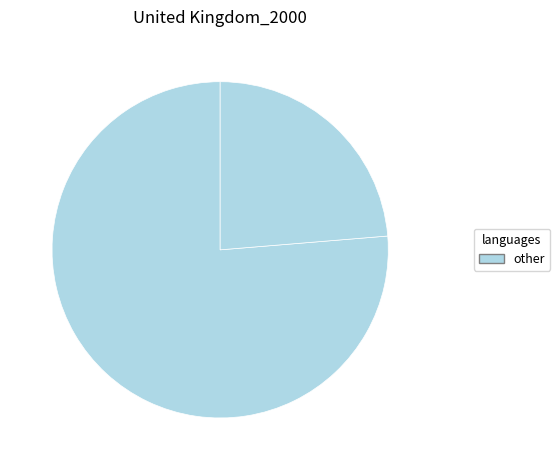

How many segments does this pie chart have?

2